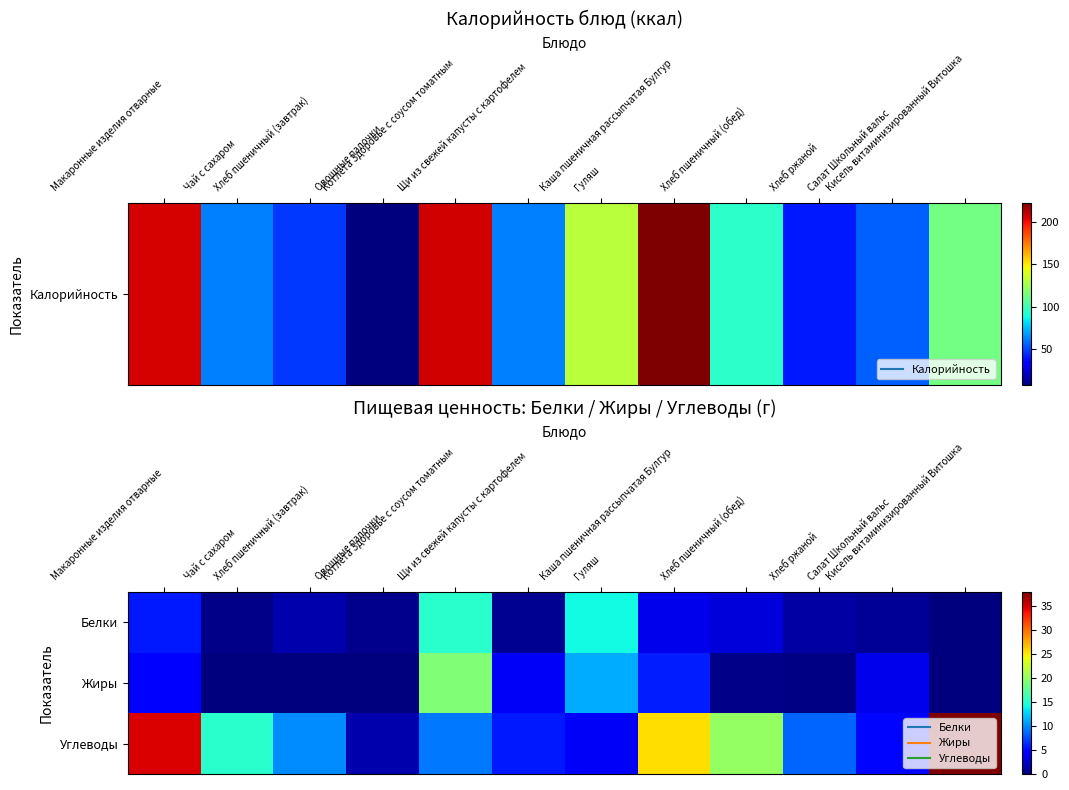

Which series has the largest total across all categories?

Углеводы